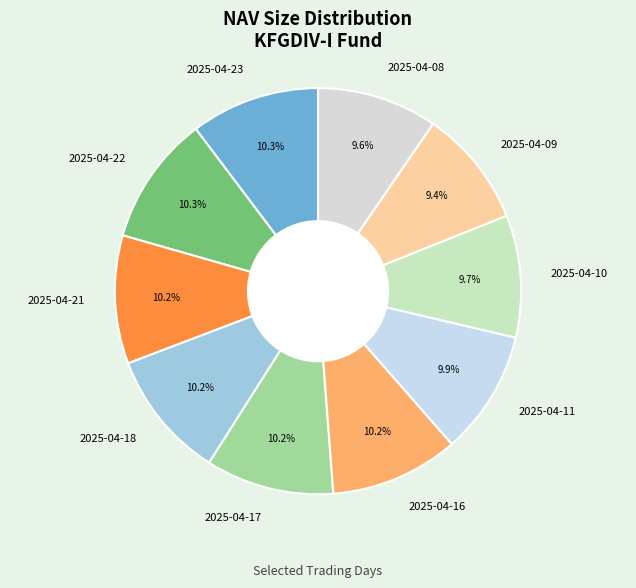

What portion of the pie excludes 2025-04-11?

90.1%